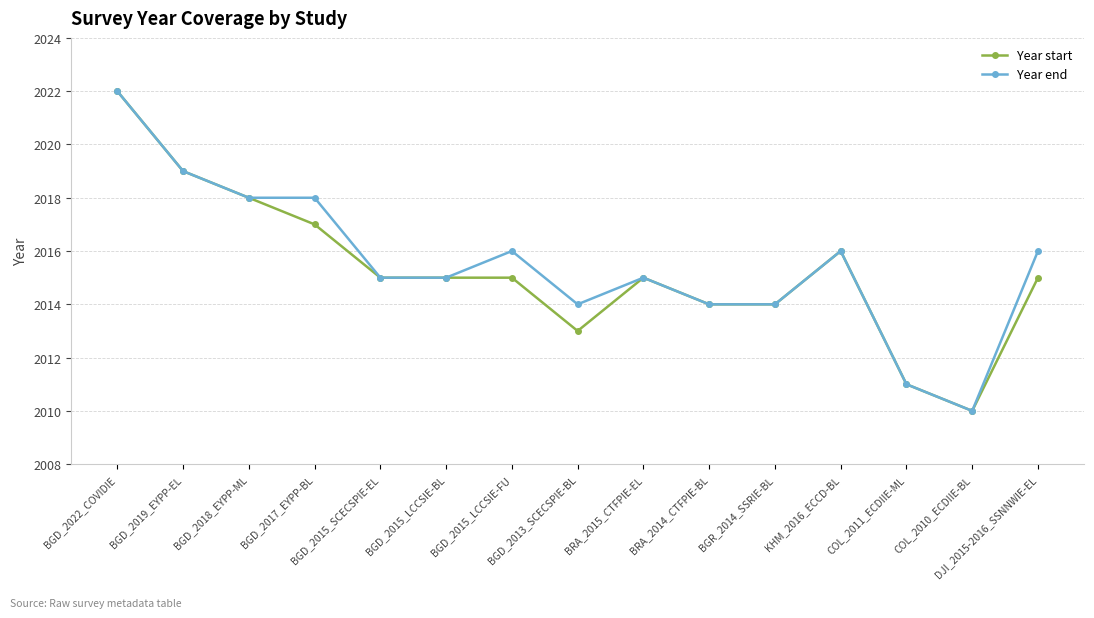

What are all the series names shown in the legend?

Year start, Year end